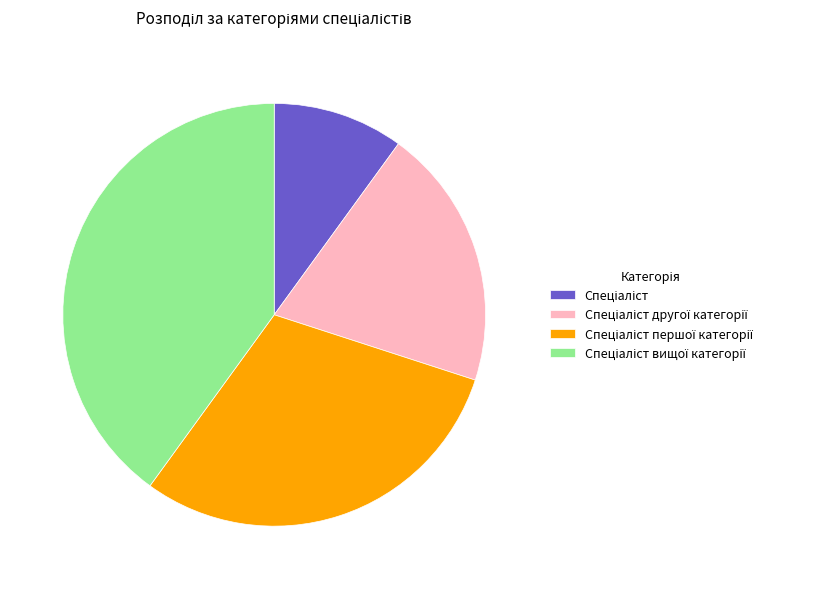

Is there any slice that represents more than half of the pie?

No